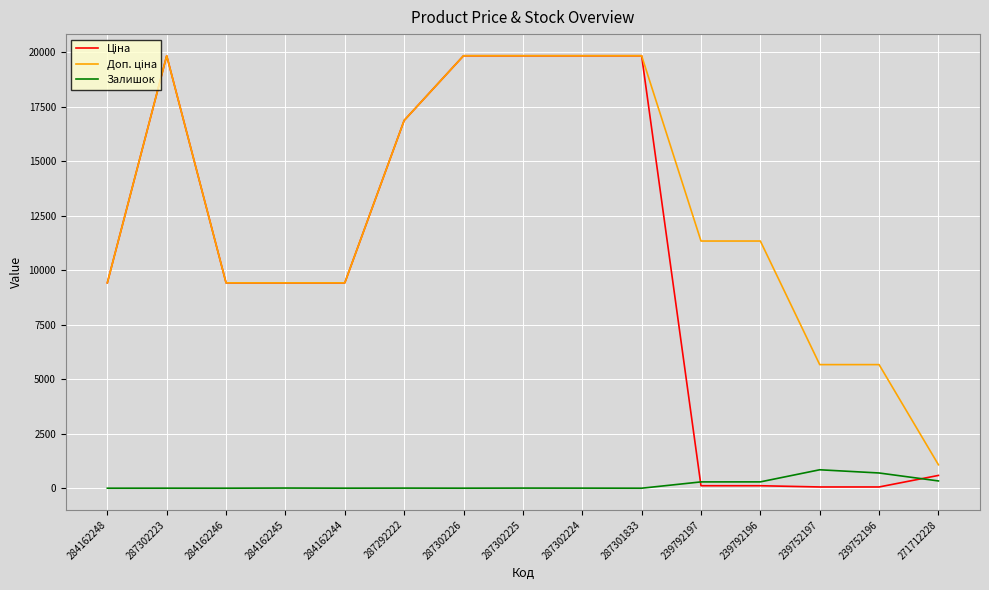

Rank the categories by Доп. ціна value from highest to lowest.

287302223, 287302226, 287302225, 287302224, 287301833, 287292222, 239792197, 239792196, 284162248, 284162246, 284162245, 284162244, 239752197, 239752196, 271712228